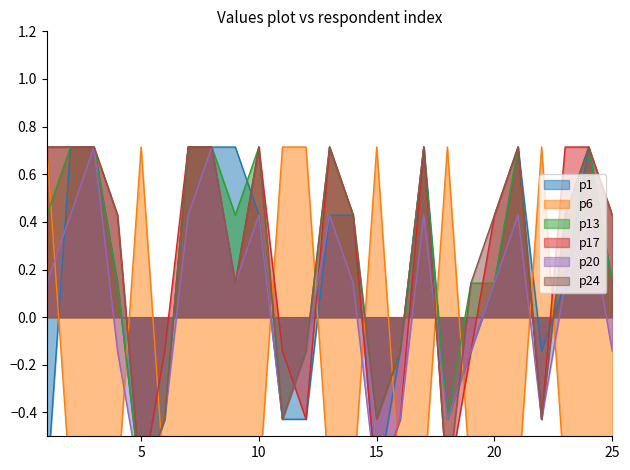

Where does the p17 series first go above 0?

1